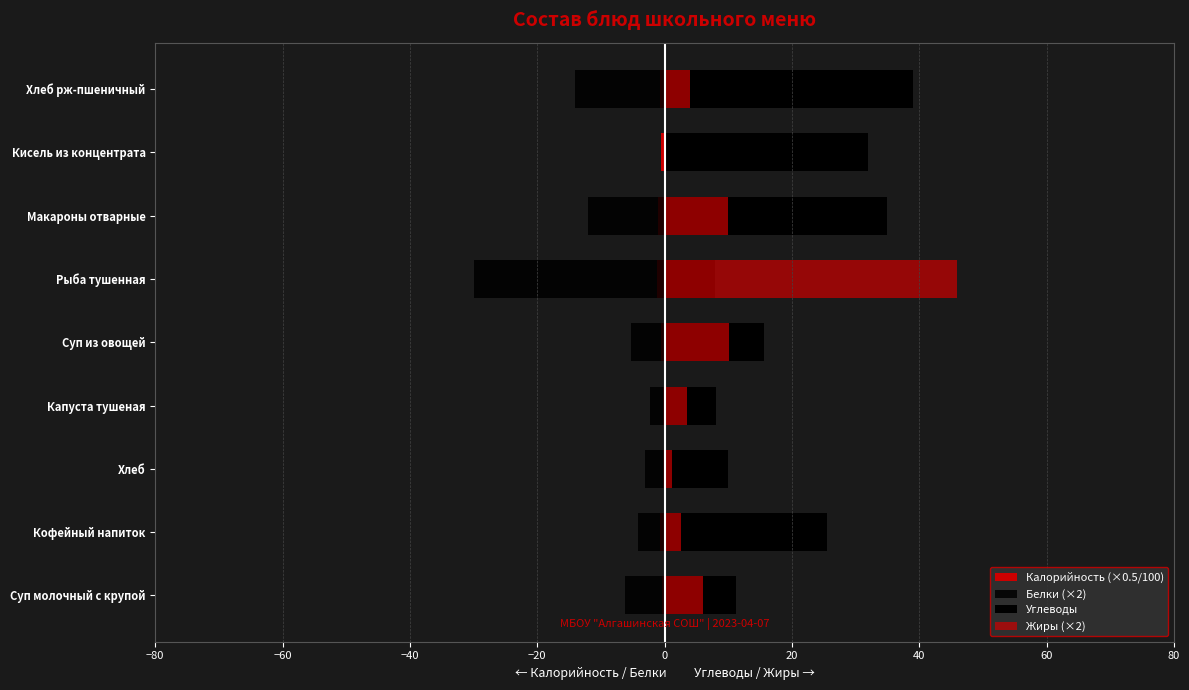

Rank the series by their average value, from highest to lowest.

Углеводы, Жиры (×2), Калорийность (×0.5/100), Белки (×2)